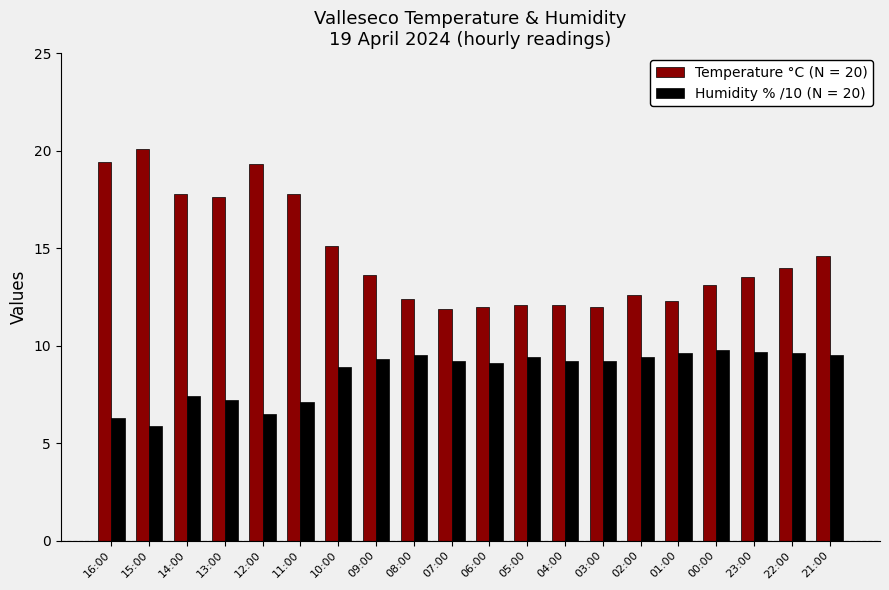

List the series in order of their overall mean, lowest first.

Humidity % /10 (N = 20), Temperature °C (N = 20)